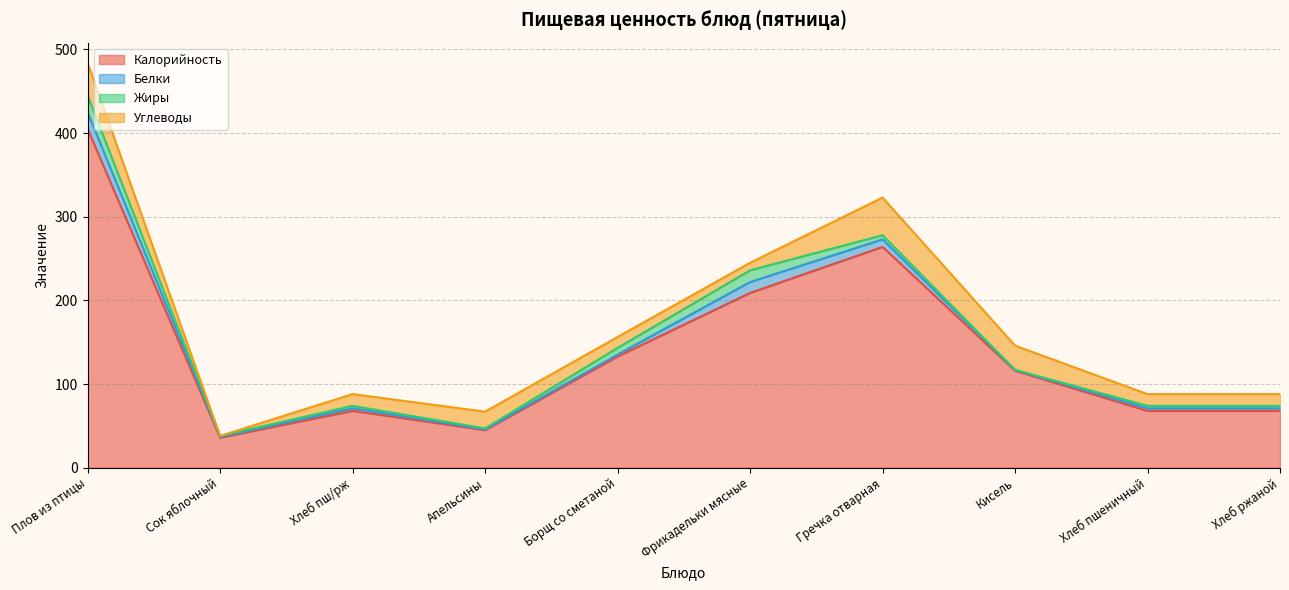

At which category is the sum across all series the highest?

Плов из птицы